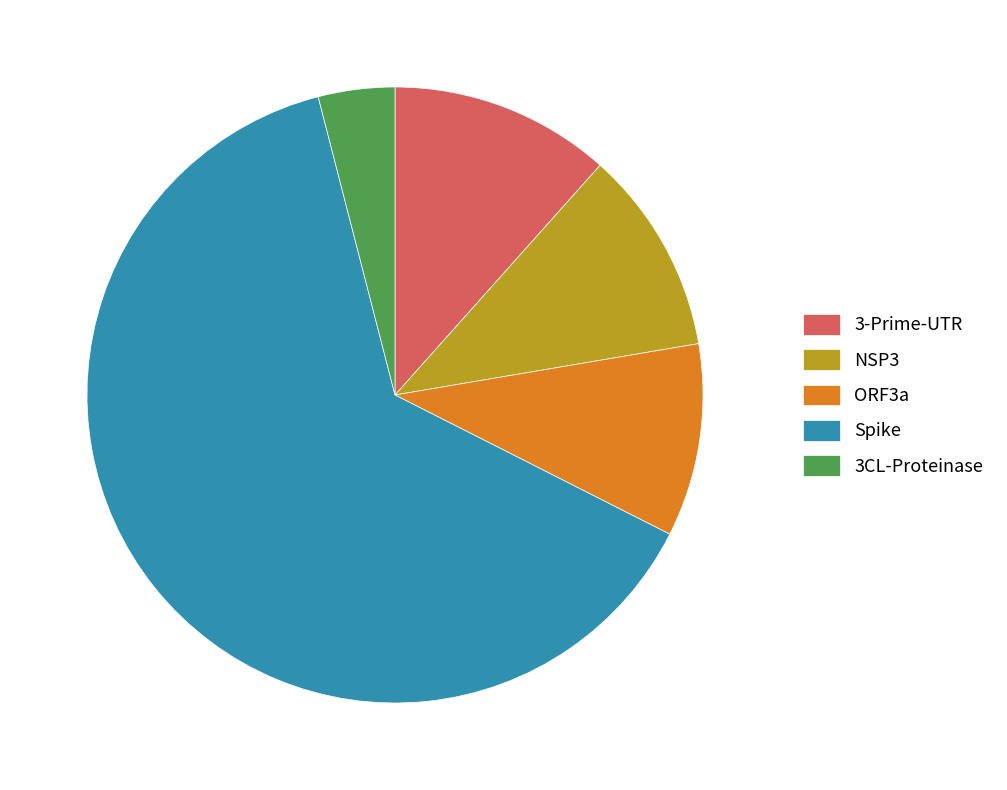

Rank the categories by value from lowest to highest.

3CL-Proteinase, ORF3a, NSP3, 3-Prime-UTR, Spike